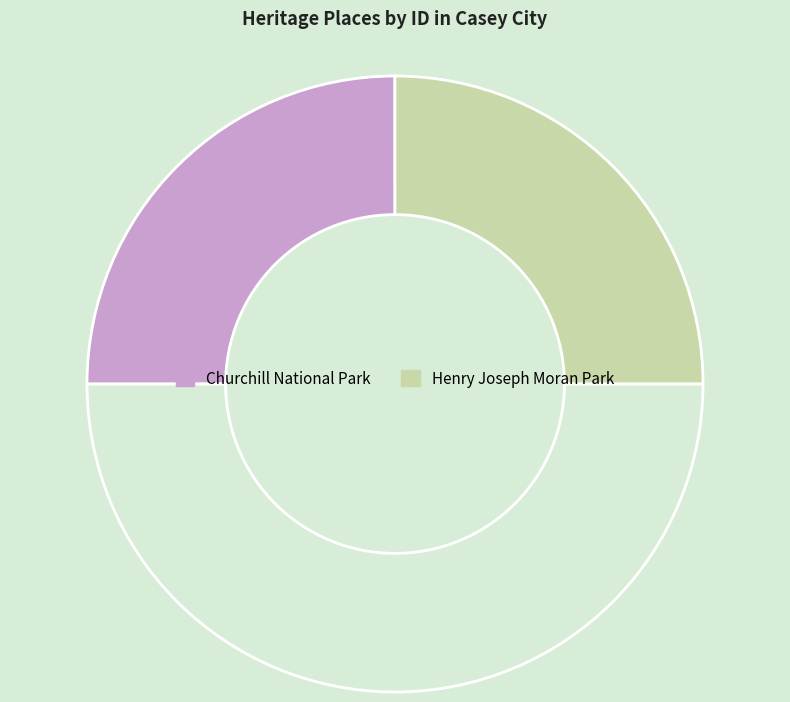

Which slice is the largest?

Henry Joseph Moran Park